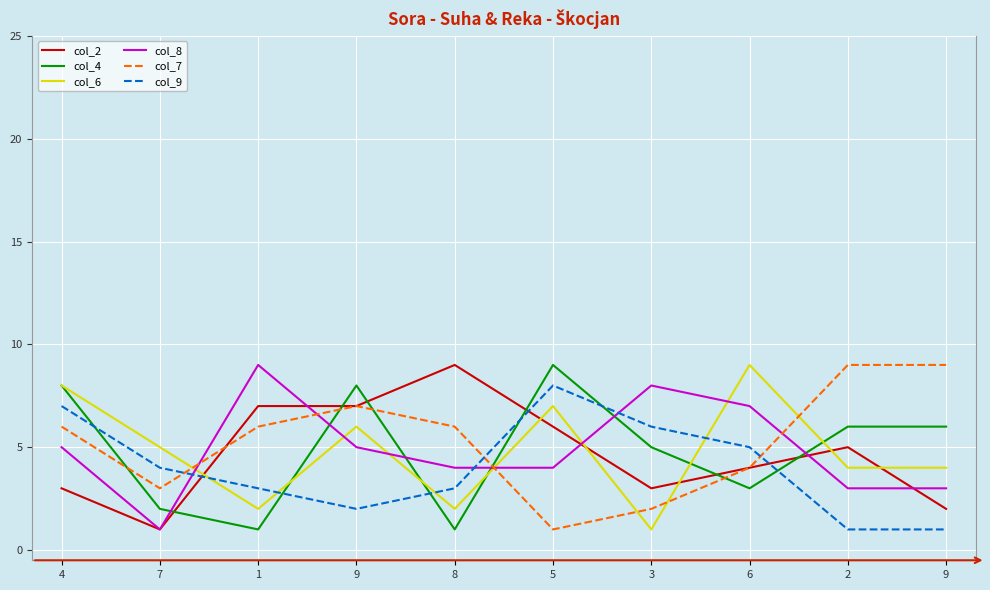

List the series in order of their peak value, lowest first.

col_9, col_2, col_4, col_6, col_8, col_7